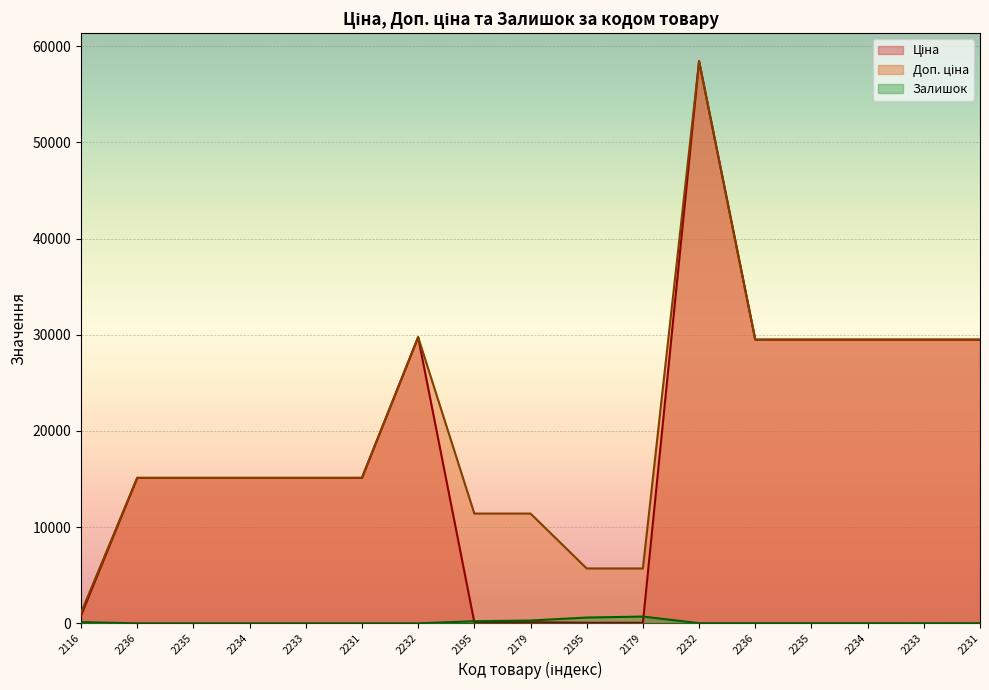

How many lines are shown in the chart?

3